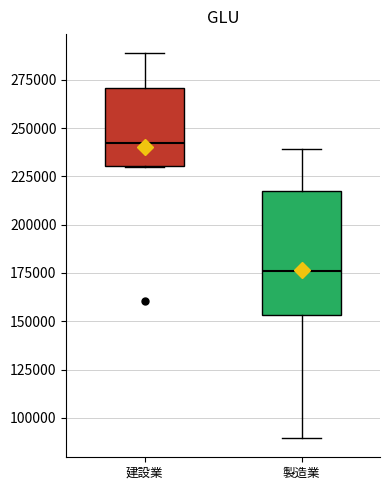

Comparing the boxes themselves (not the whiskers), which one is the tallest?

製造業